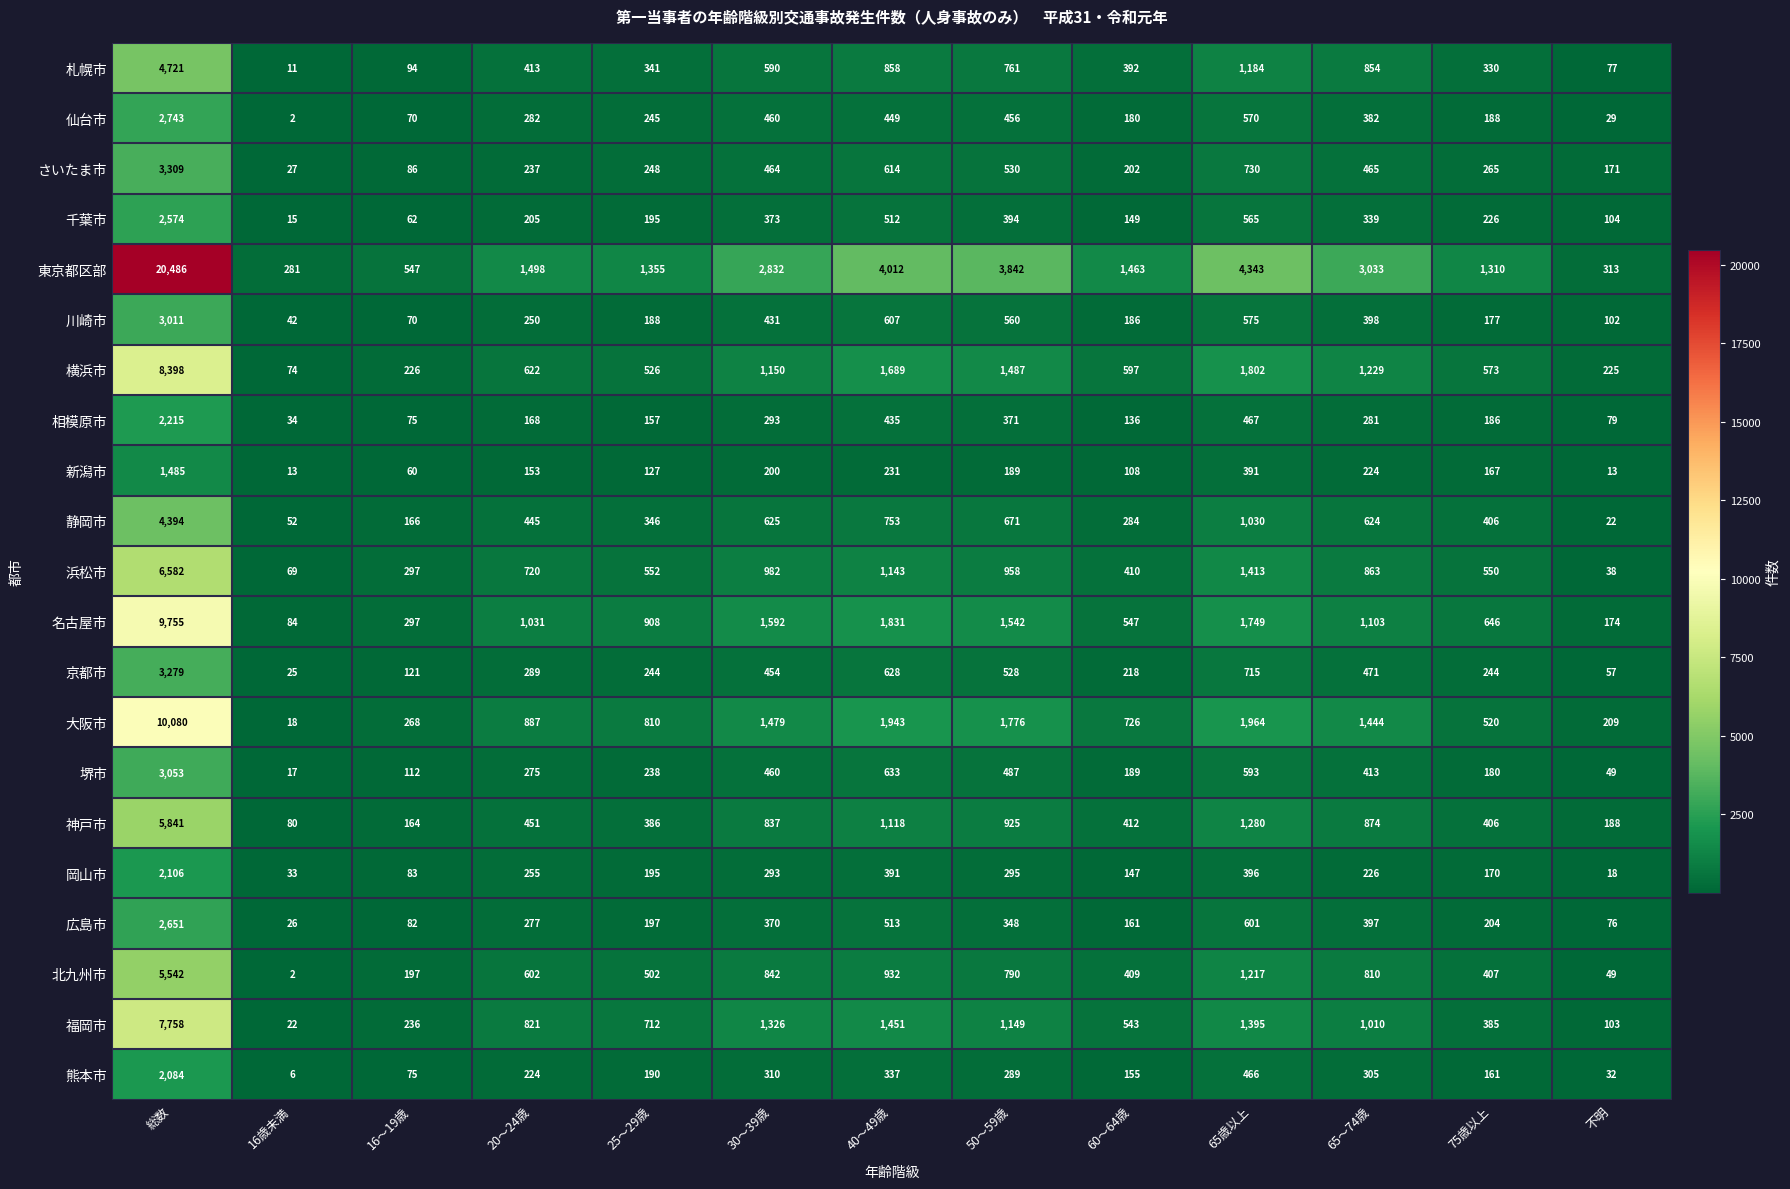

What is the greatest value displayed?

20486